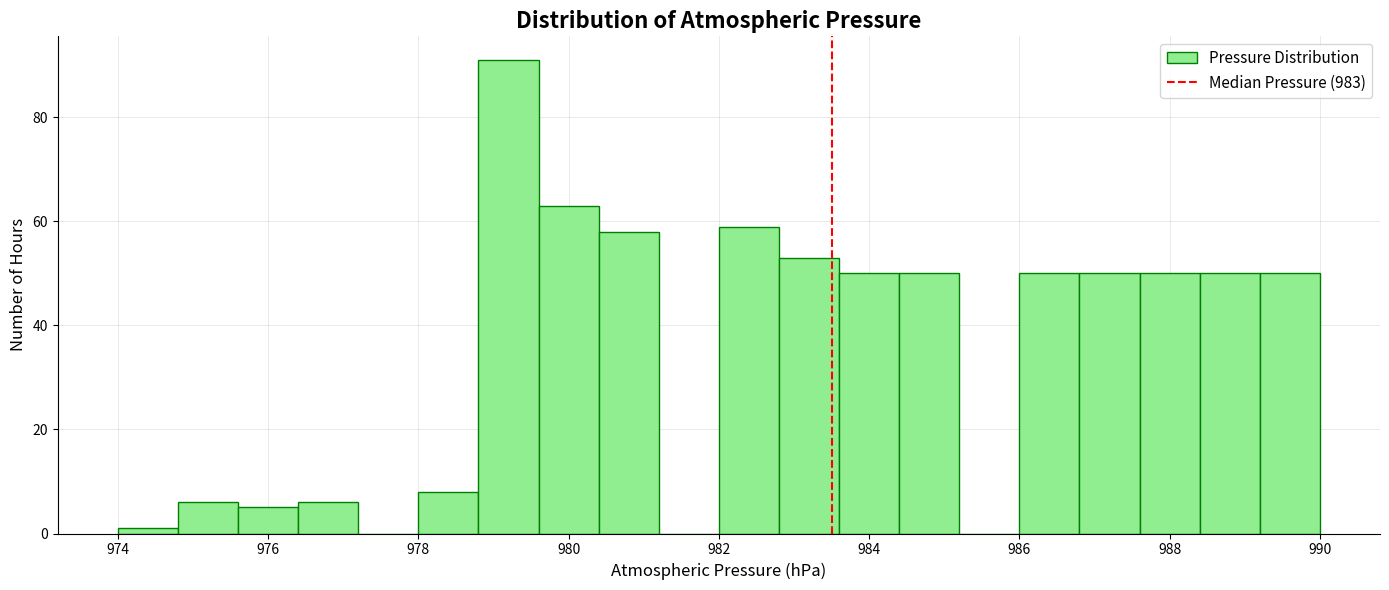

Reading left to right, list every bar in this chart as the range it spans on the x-axis followed by its height. The values are not printed on the chart, so give them approximately, as read against the axis.

974.0 to 974.8: under 2
974.8 to 975.6: 6
975.6 to 976.4: 6
976.4 to 977.2: 6
977.2 to 978.0: 0
978.0 to 978.8: 8
978.8 to 979.6: 92
979.6 to 980.4: 64
980.4 to 981.2: 58
981.2 to 982.0: 0
982.0 to 982.8: 60
982.8 to 983.6: 54
983.6 to 984.4: 50
984.4 to 985.2: 50
985.2 to 986.0: 0
986.0 to 986.8: 50
986.8 to 987.6: 50
987.6 to 988.4: 50
988.4 to 989.2: 50
989.2 to 990.0: 50